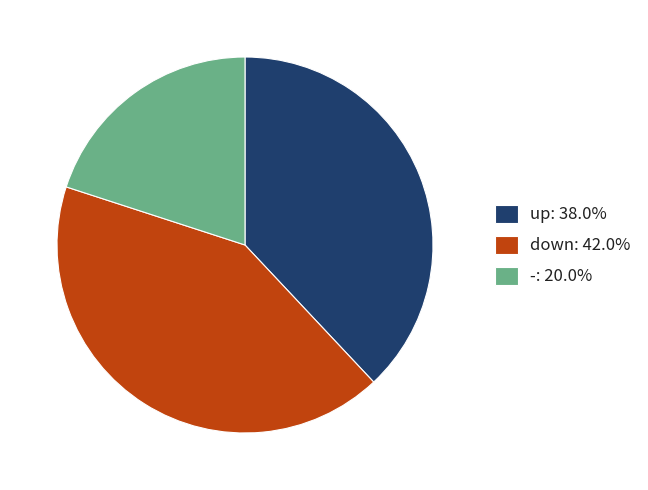

Which category has the biggest portion of the pie?

down